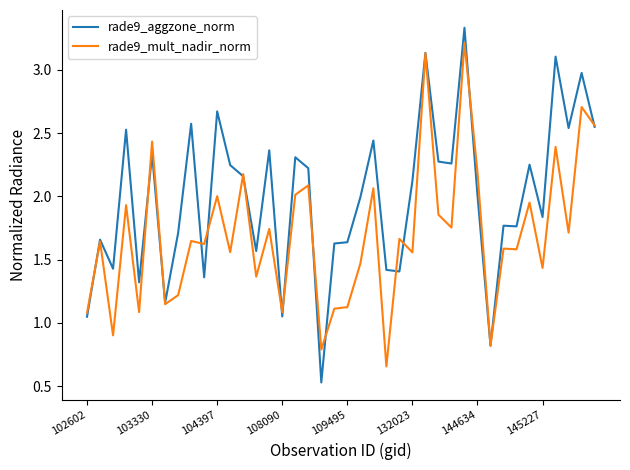

What is the minimum value shown in the chart?

0.5